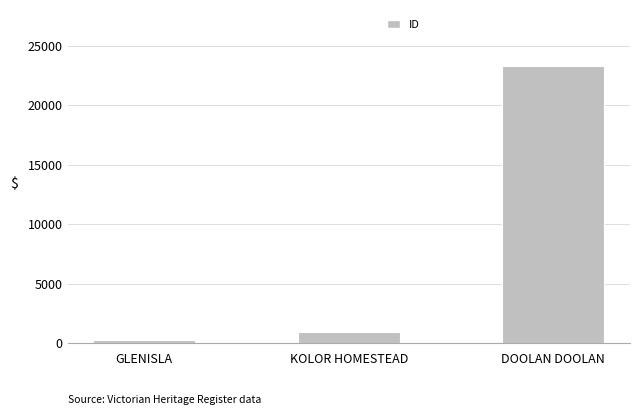

Reading left to right, transcribe all the data shown in this chart.

GLENISLA=280	KOLOR HOMESTEAD=922	DOOLAN DOOLAN=23313